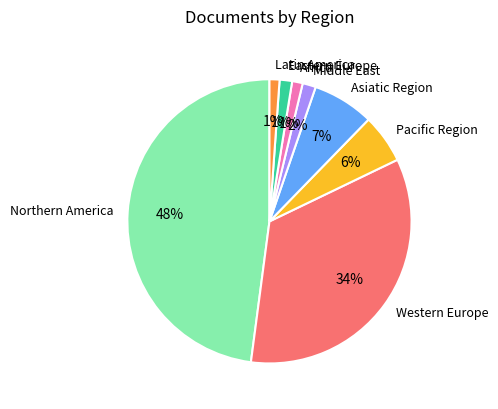

To the nearest percent, what is the difference between the largest and smallest slice percentages?

47%